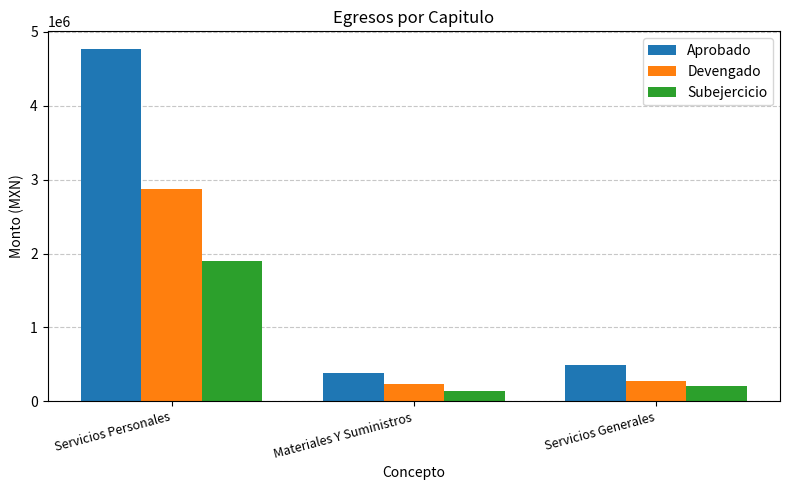

True or false: Subejercicio has a value of 211432.3 at Servicios Generales.

True